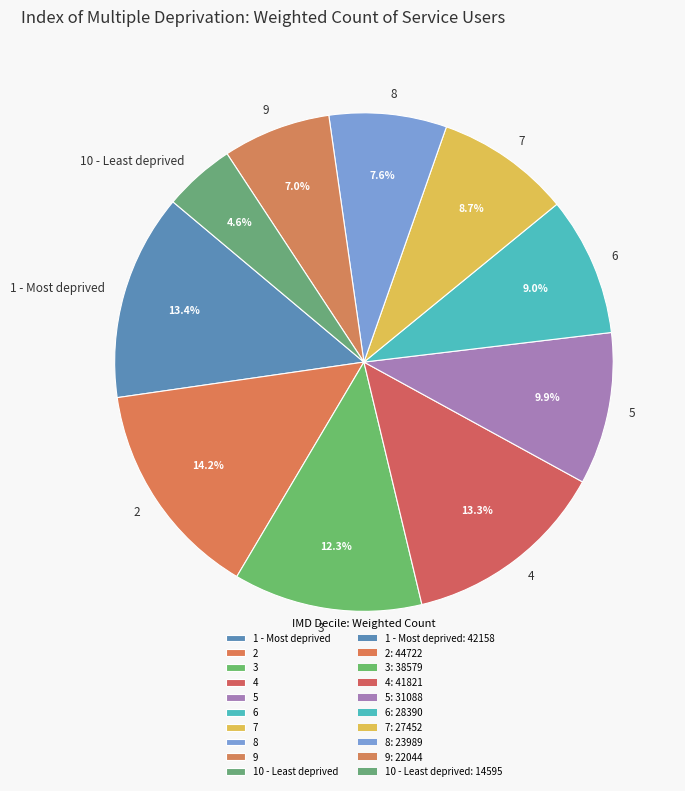

Does any single category account for the majority?

No